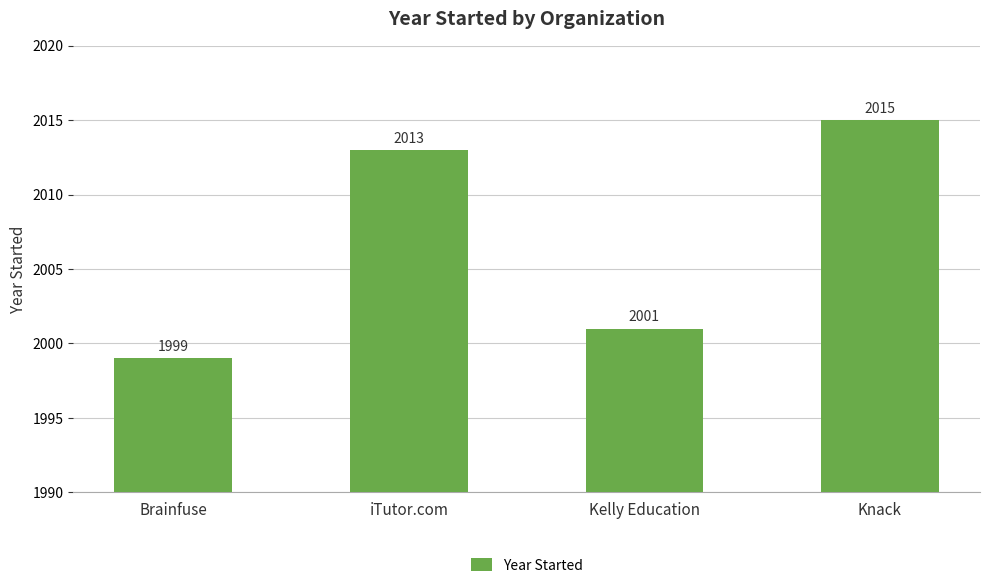

What is the minimum value shown in the chart?

1999